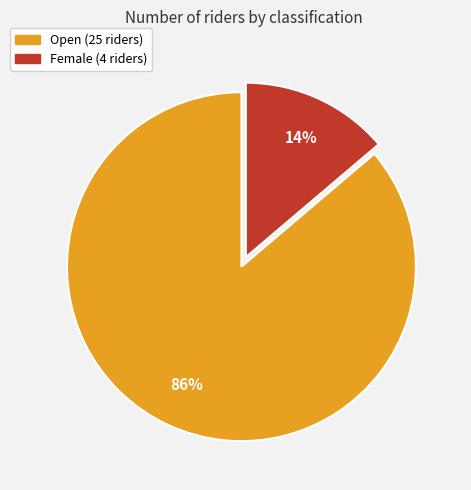

To the nearest percent, what is the average slice percentage?

50%